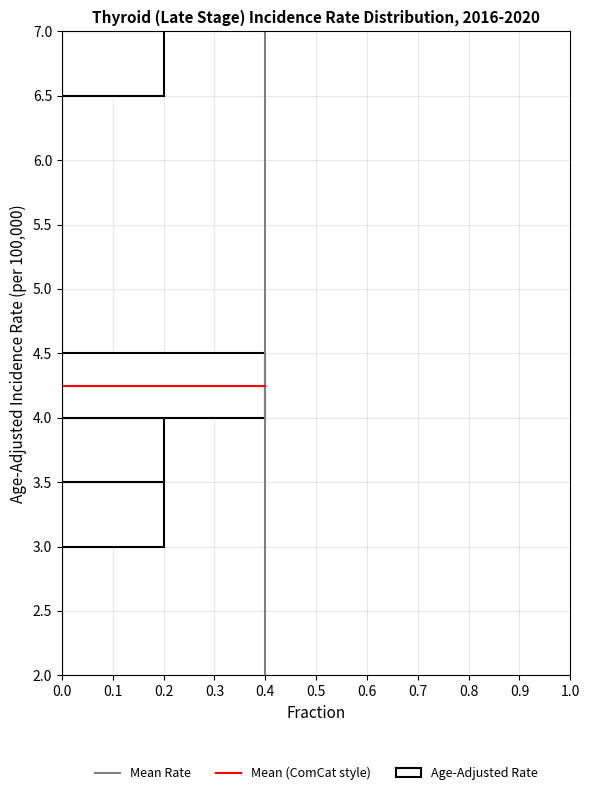

Reading bottom to top, transcribe this chart: for each bar, give the range it covers on the y-axis and its length. The values are not printed on the chart, so give them approximately, as read against the axis.

2.0 to 2.5: 0
2.5 to 3.0: 0
3.0 to 3.5: 0.2
3.5 to 4.0: 0.2
4.0 to 4.5: 0.4
4.5 to 5.0: 0
5.0 to 5.5: 0
5.5 to 6.0: 0
6.0 to 6.5: 0
6.5 to 7.0: 0.2